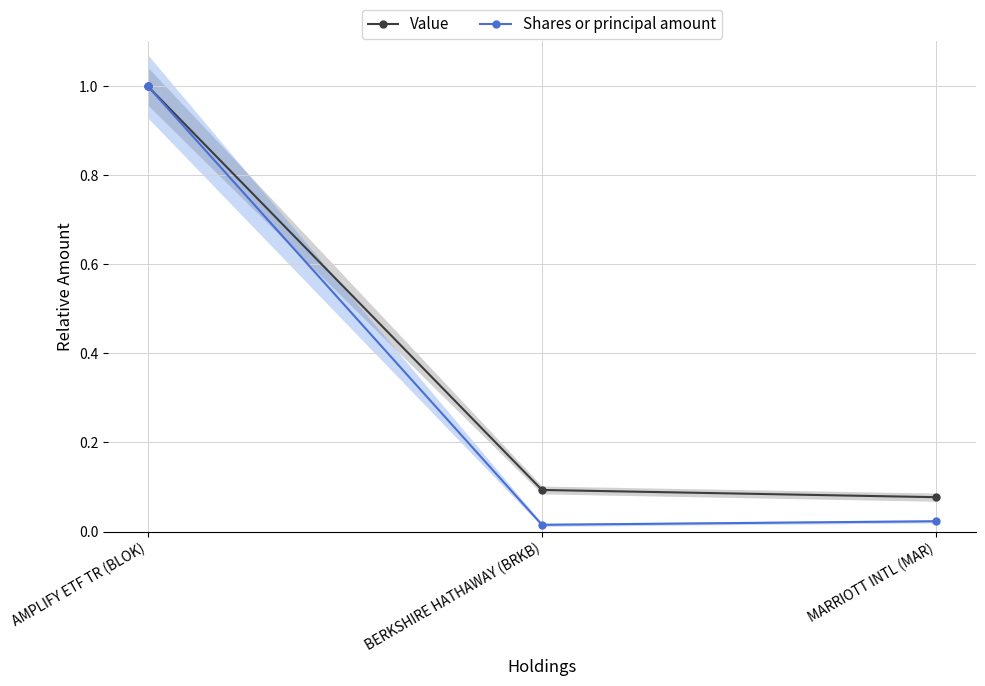

Rank the series by their average value, from lowest to highest.

Shares or principal amount, Value